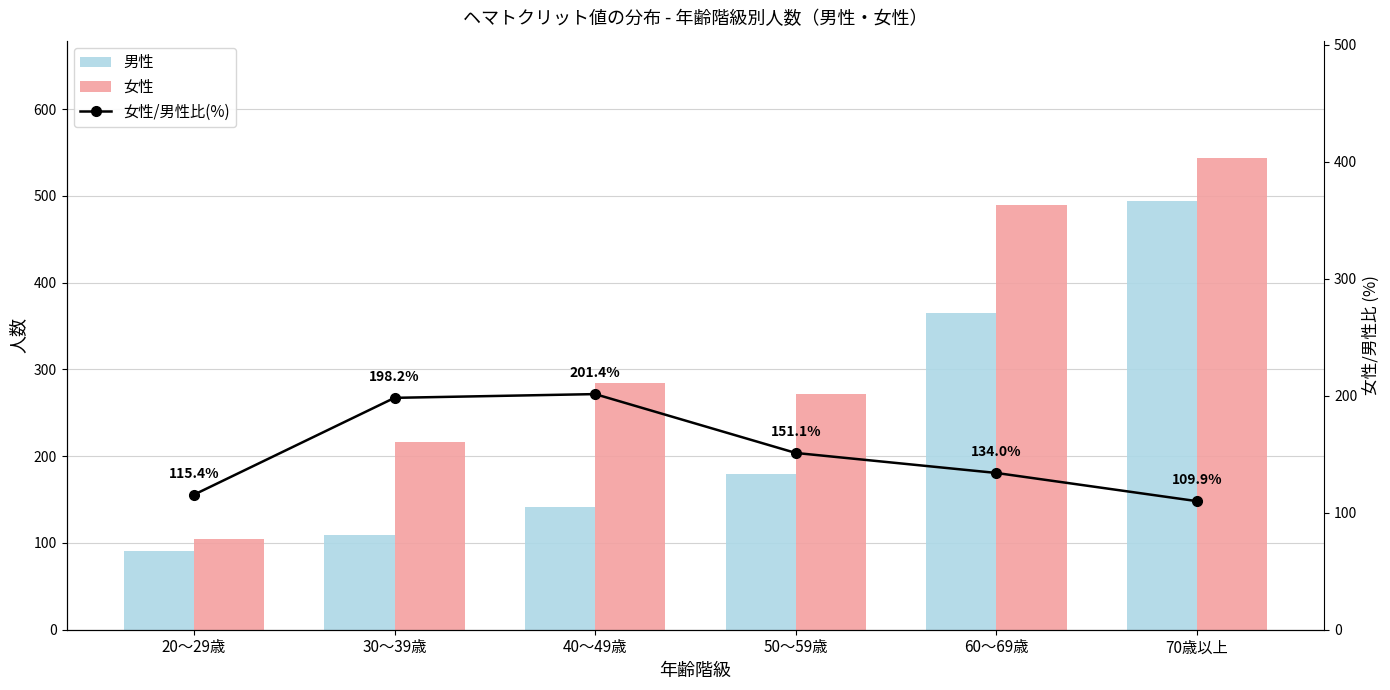

What is the sum of the 女性/男性比(%) values at 40～49歳 and 60～69歳?

335.4